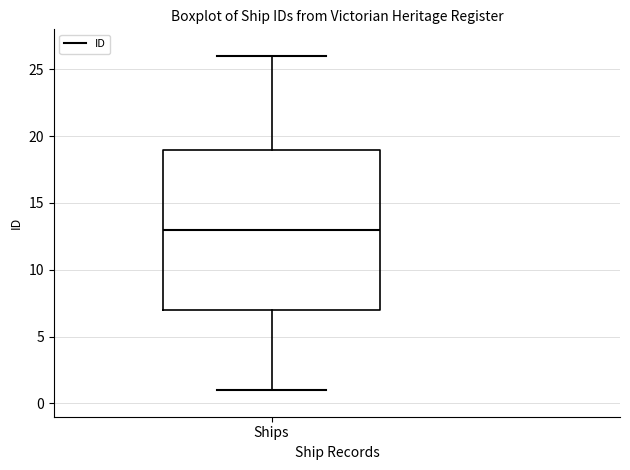

Transcribe this box plot: give where the median line is, the range the box spans, and where the two whiskers end, as read against the y-axis. The values are not printed on the chart, so give them approximately, as read against the axis.

median 13, box 7 to 19, whiskers 1 to 26